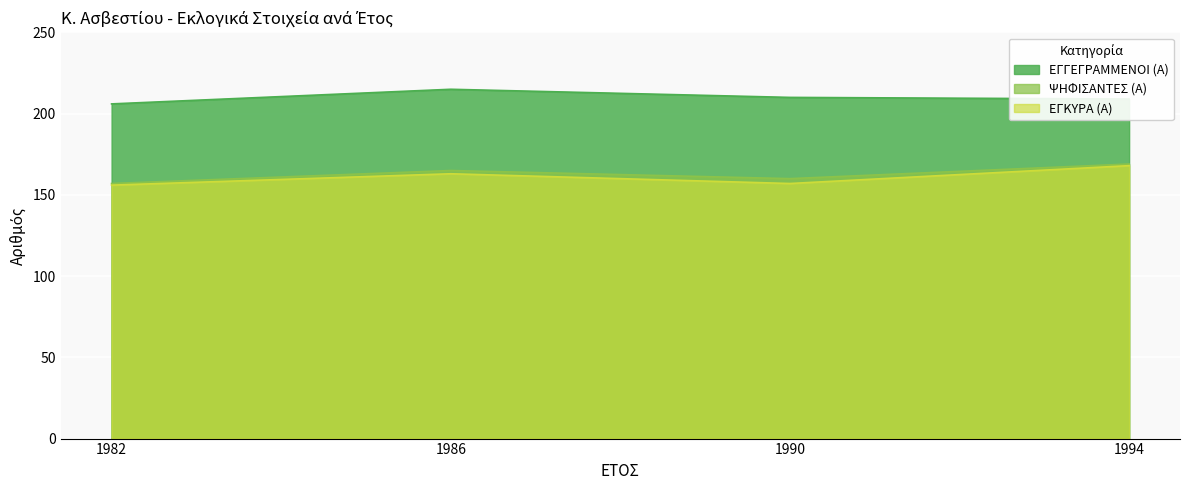

At which label does ΕΓΓΕΓΡΑΜΜΕΝΟΙ (Α) reach its minimum?

1982